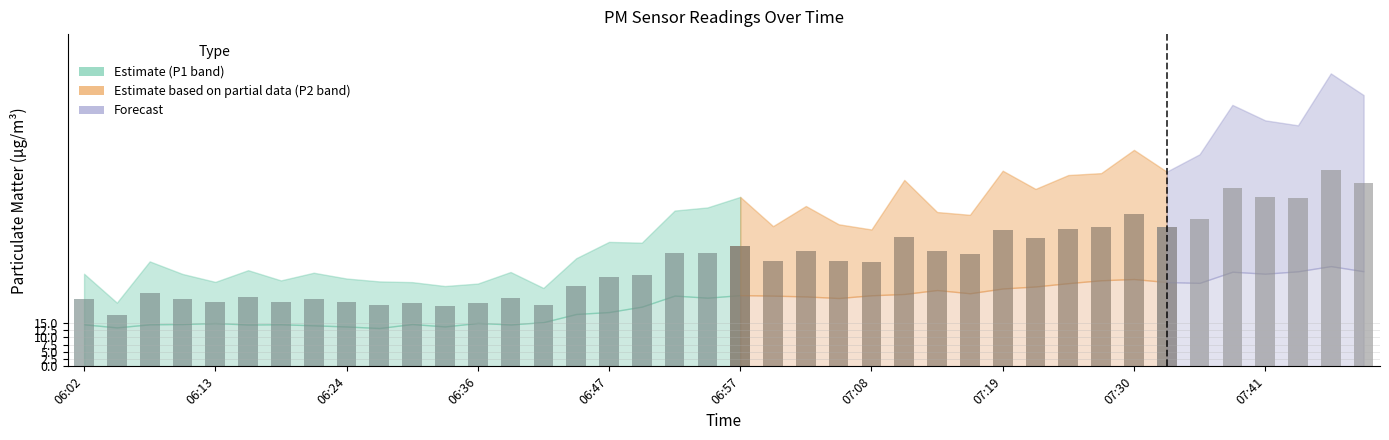

Which label corresponds to the largest value in the chart?

07:47